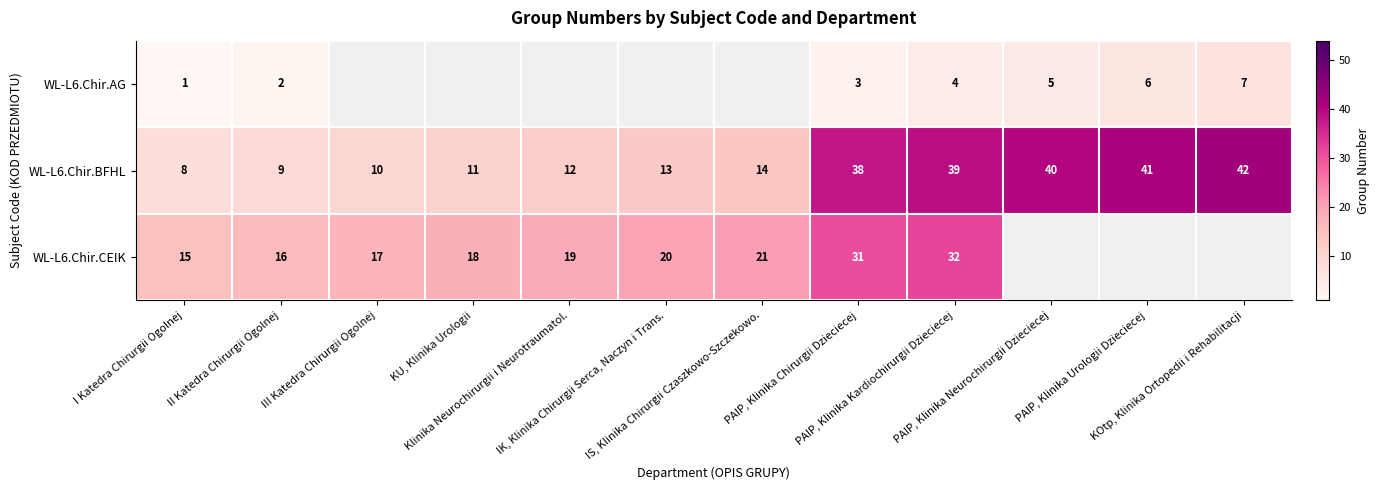

What is the average value of the WL-L6.Chir.BFHL series?

23